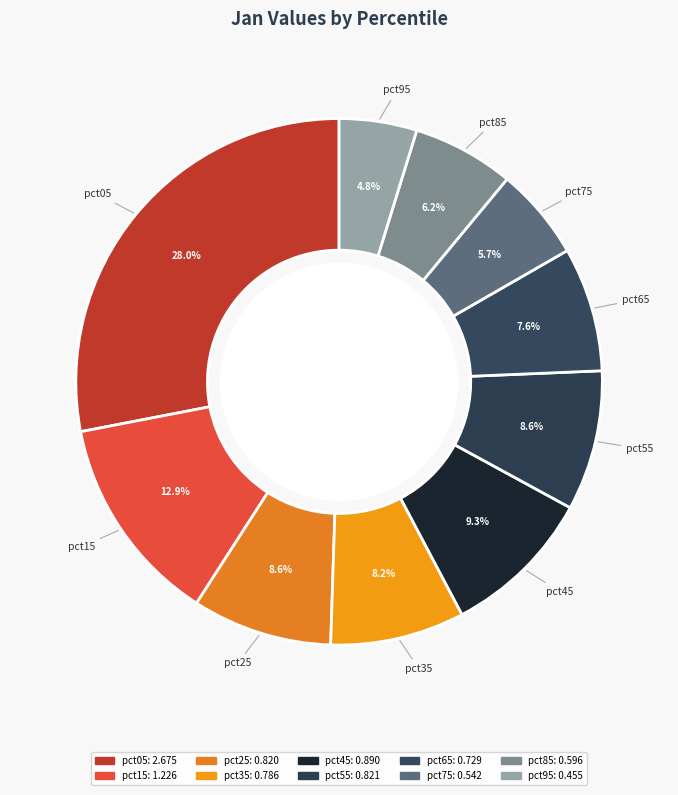

Which category has the biggest portion of the pie?

pct05